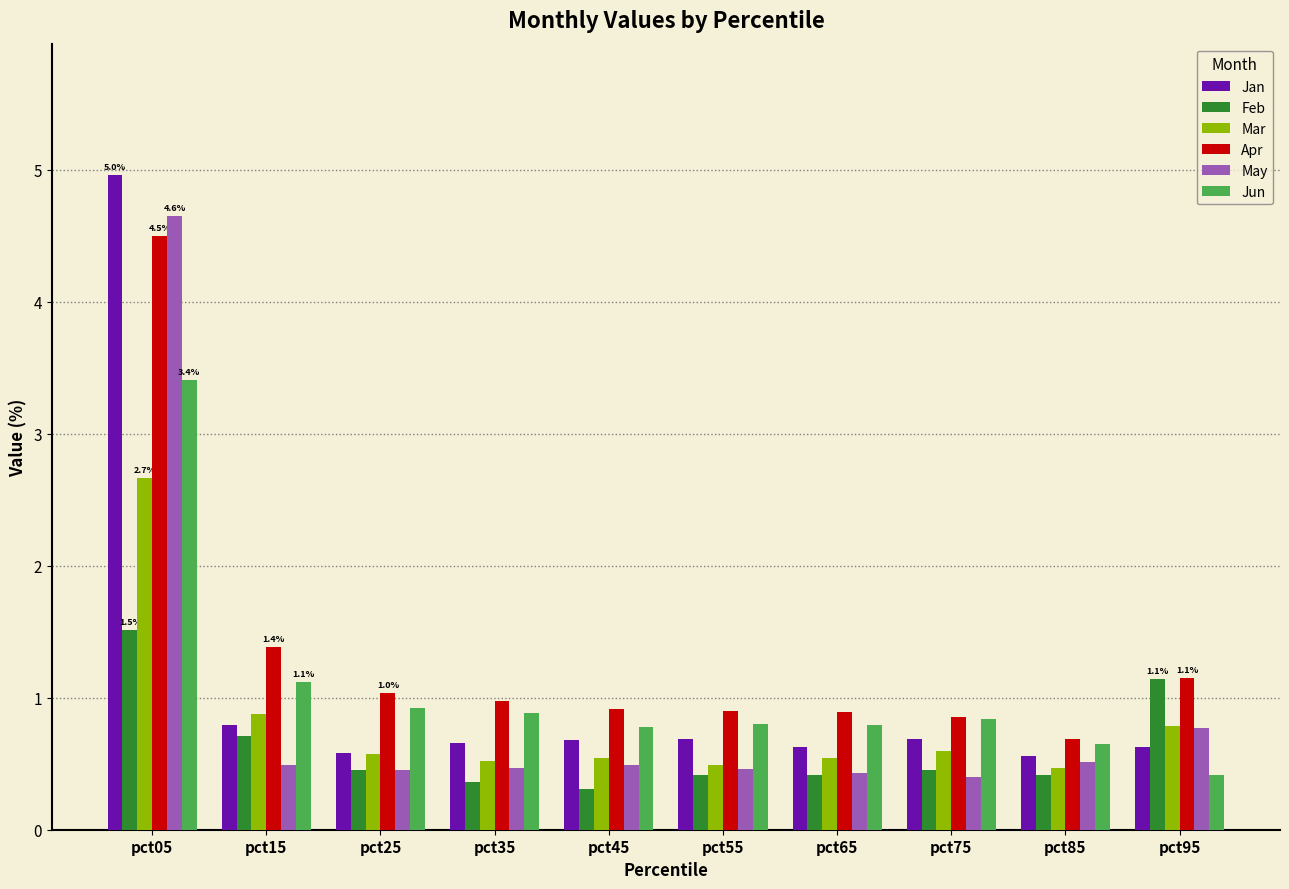

What is the sum of the Feb values at pct75 and pct65?

0.9